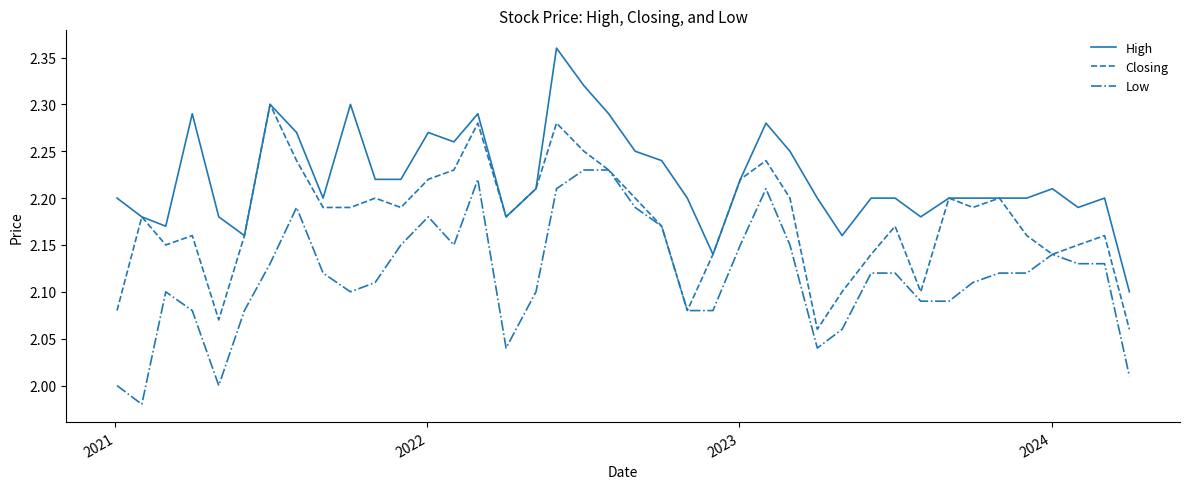

True or false: Low and High cross at least once.

False